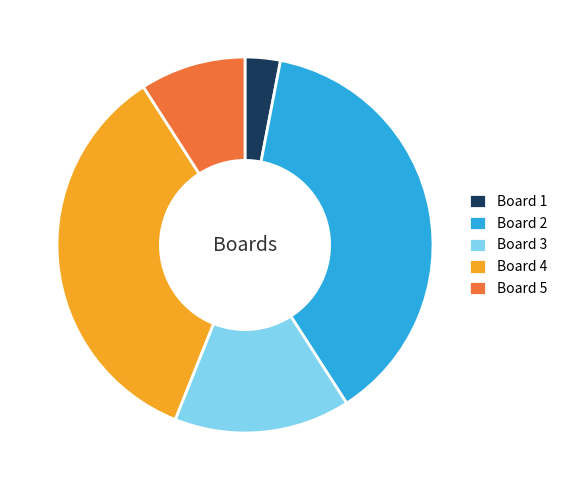

Do Board 1 and Board 3 together represent more than half of the pie?

No